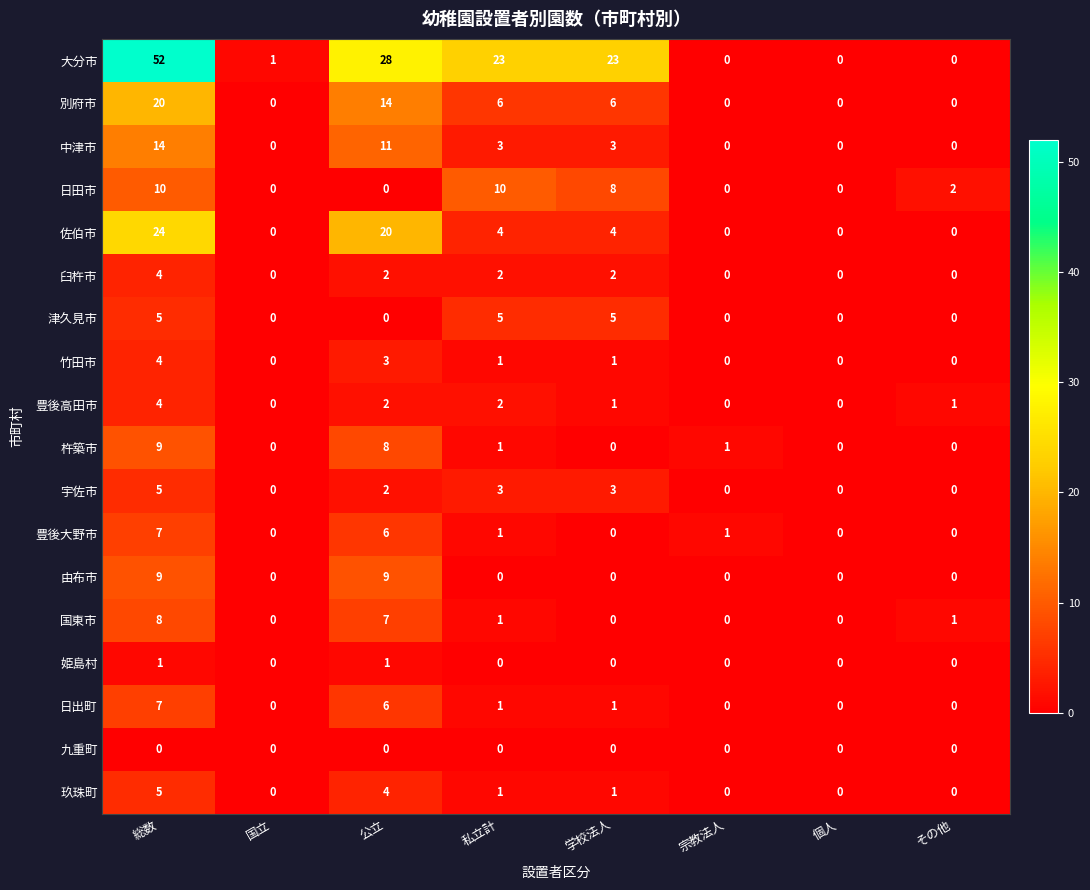

Count the 竹田市 values in the range 0 to 3.

7